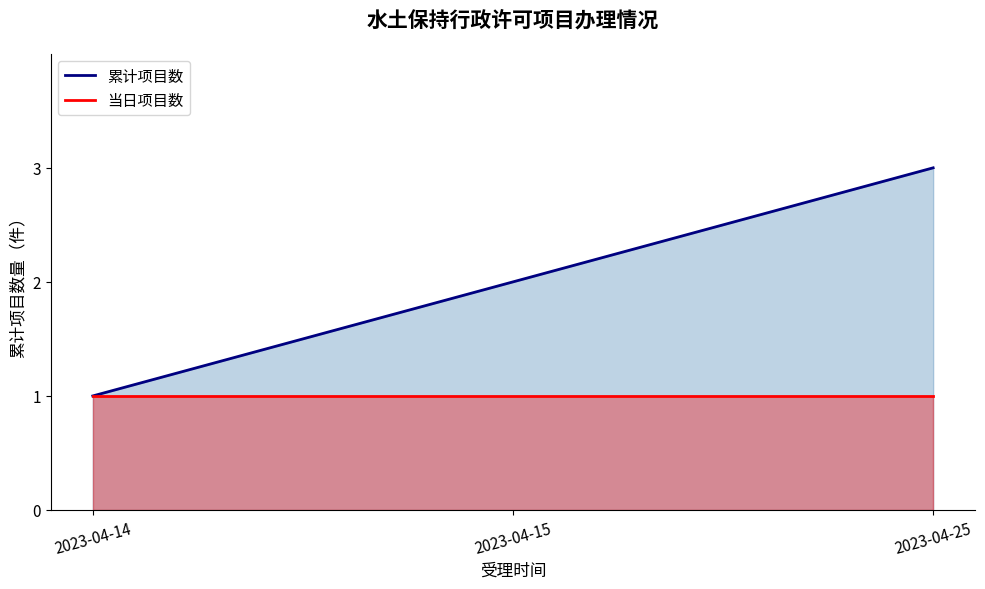

True or false: 当日项目数_line has a value of 1 at 2023-04-15.

False